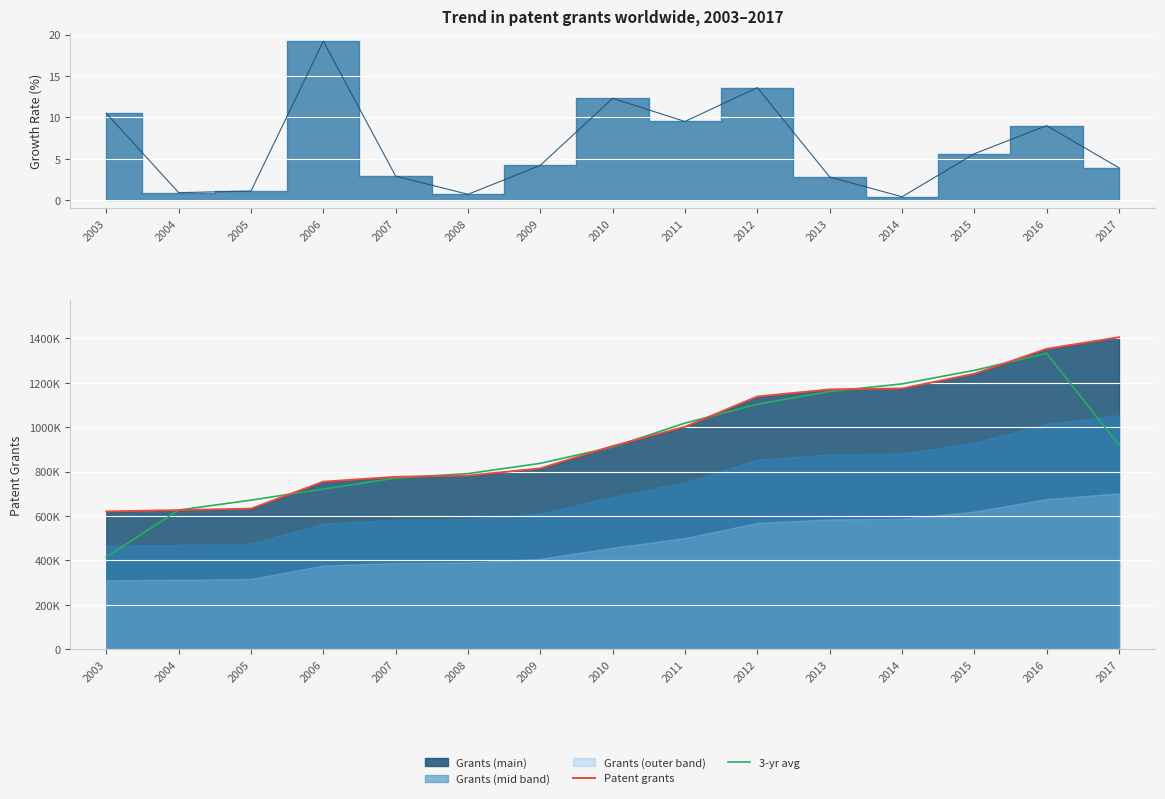

Which series has the largest range (max minus min)?

3-yr avg